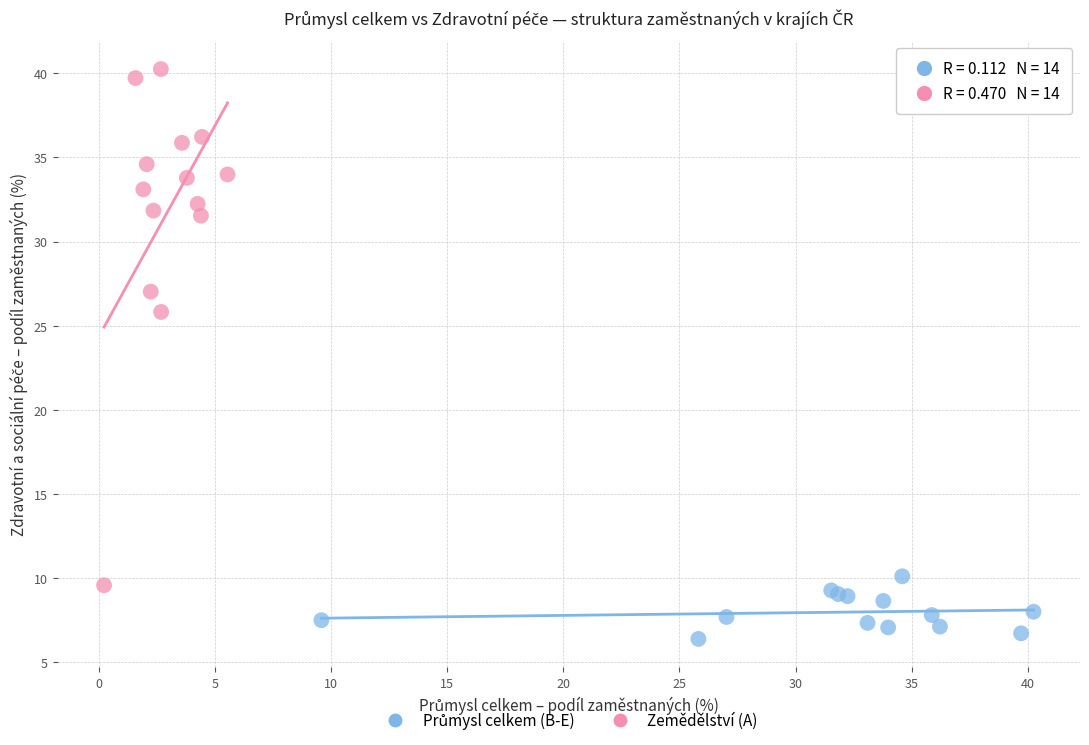

Which series reaches the maximum Y coordinate?

Zemědělství (A)